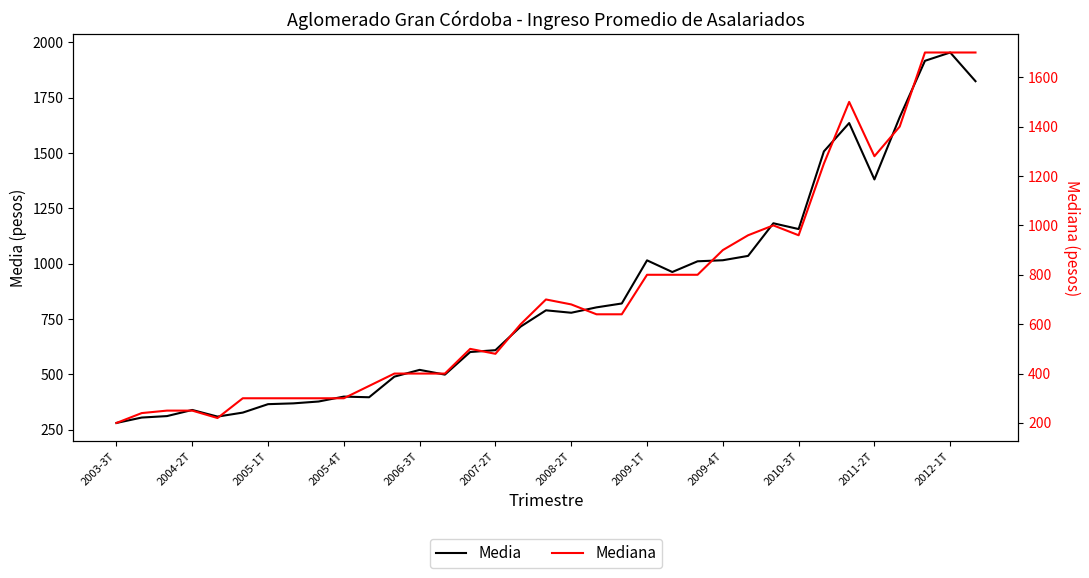

How many lines are shown in the chart?

2